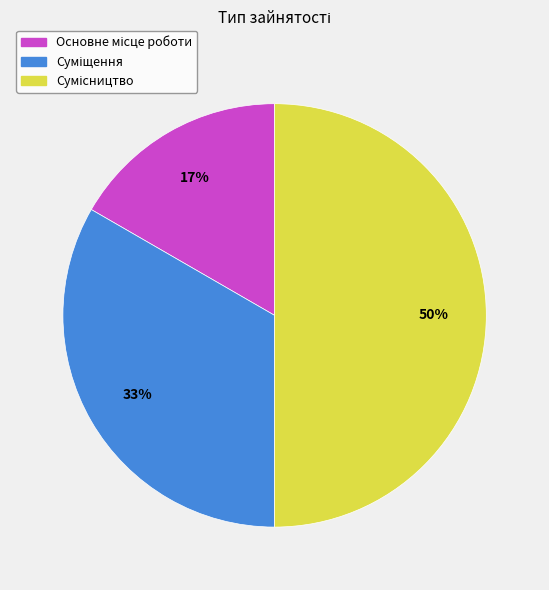

How many segments does this pie chart have?

3